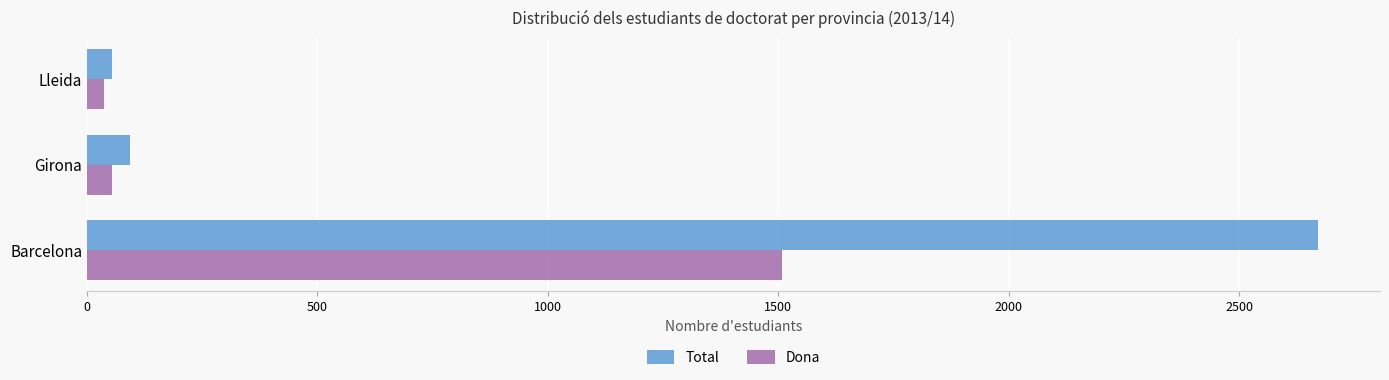

Which series has the largest total across all categories?

Total